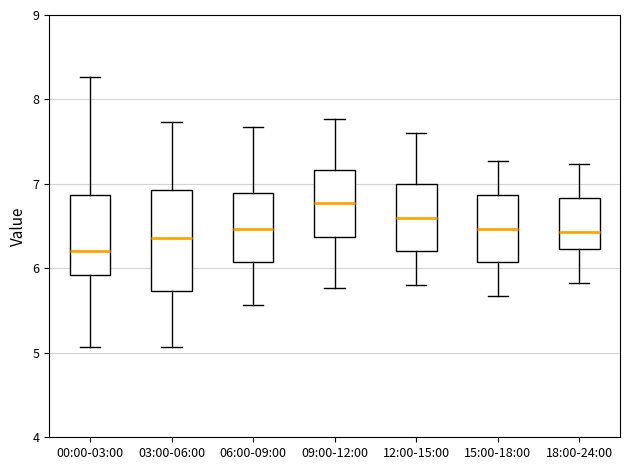

Reading left to right, read every box against the y-axis: the position of its median line, the range the box covers, and the ends of its whiskers. The values are not printed on the chart, so give them approximately, as read against the axis.

00:00-03:00: median 6.2, box 5.9 to 6.9, whiskers 5.1 to 8.3
03:00-06:00: median 6.4, box 5.7 to 6.9, whiskers 5.1 to 7.7
06:00-09:00: median 6.5, box 6.1 to 6.9, whiskers 5.6 to 7.7
09:00-12:00: median 6.8, box 6.4 to 7.2, whiskers 5.8 to 7.8
12:00-15:00: median 6.6, box 6.2 to 7.0, whiskers 5.8 to 7.6
15:00-18:00: median 6.5, box 6.1 to 6.9, whiskers 5.7 to 7.3
18:00-24:00: median 6.4, box 6.2 to 6.8, whiskers 5.8 to 7.2